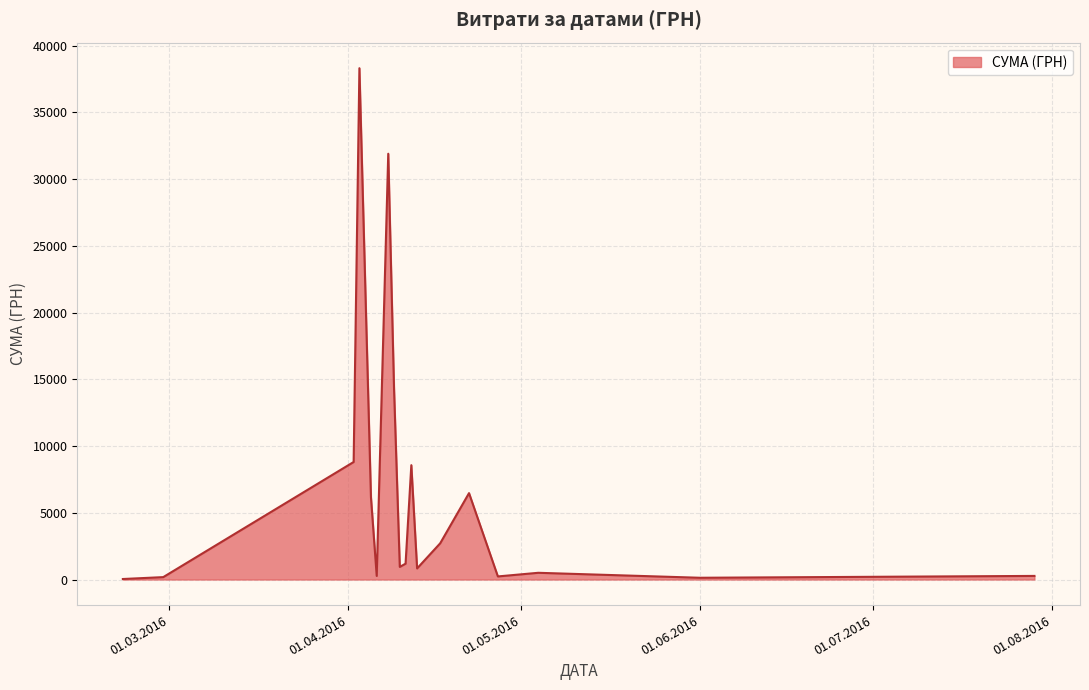

What is the maximum value shown in the chart?

38303.0